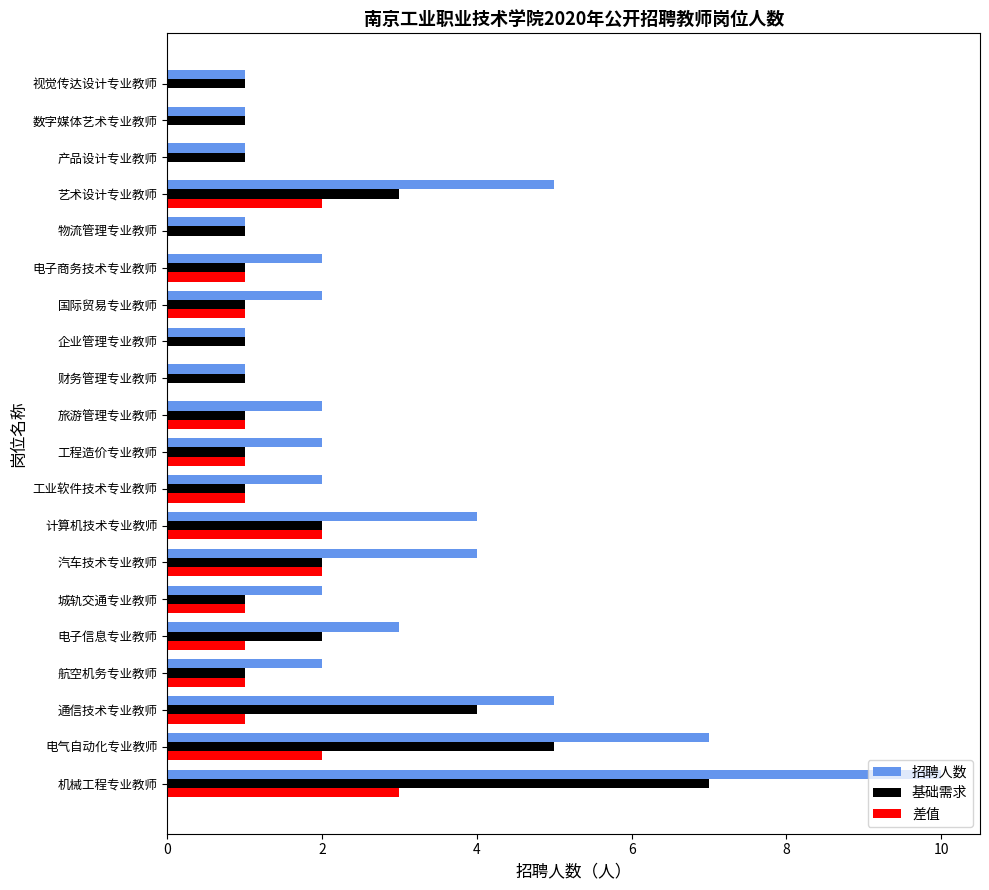

At which label does 差值 reach its peak?

机械工程专业教师